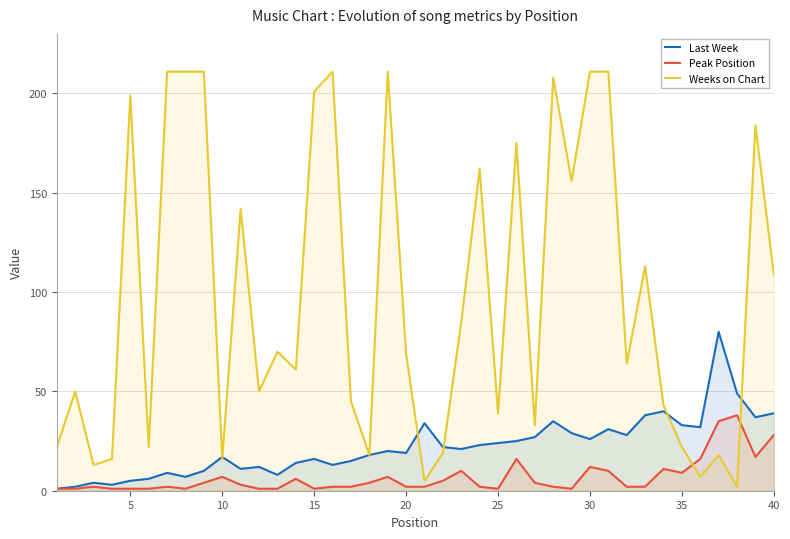

At how many categories does at least one series exceed 41?

28